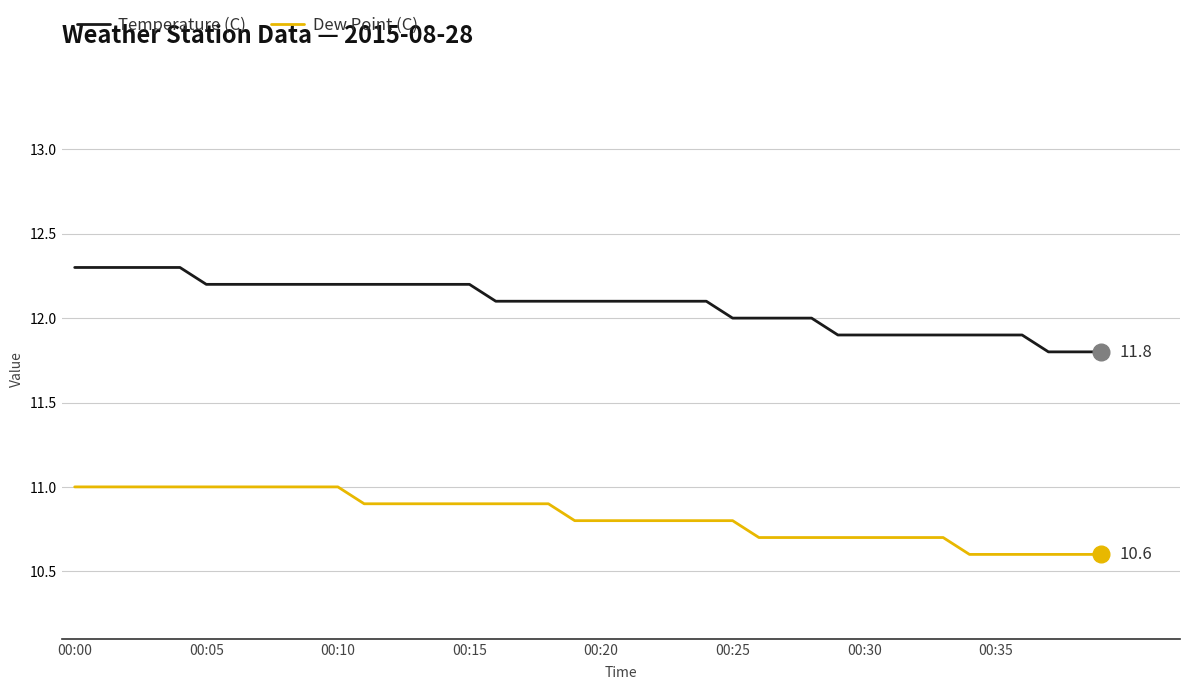

Rank the series by their maximum value, from lowest to highest.

Dew Point (C), Temperature (C)